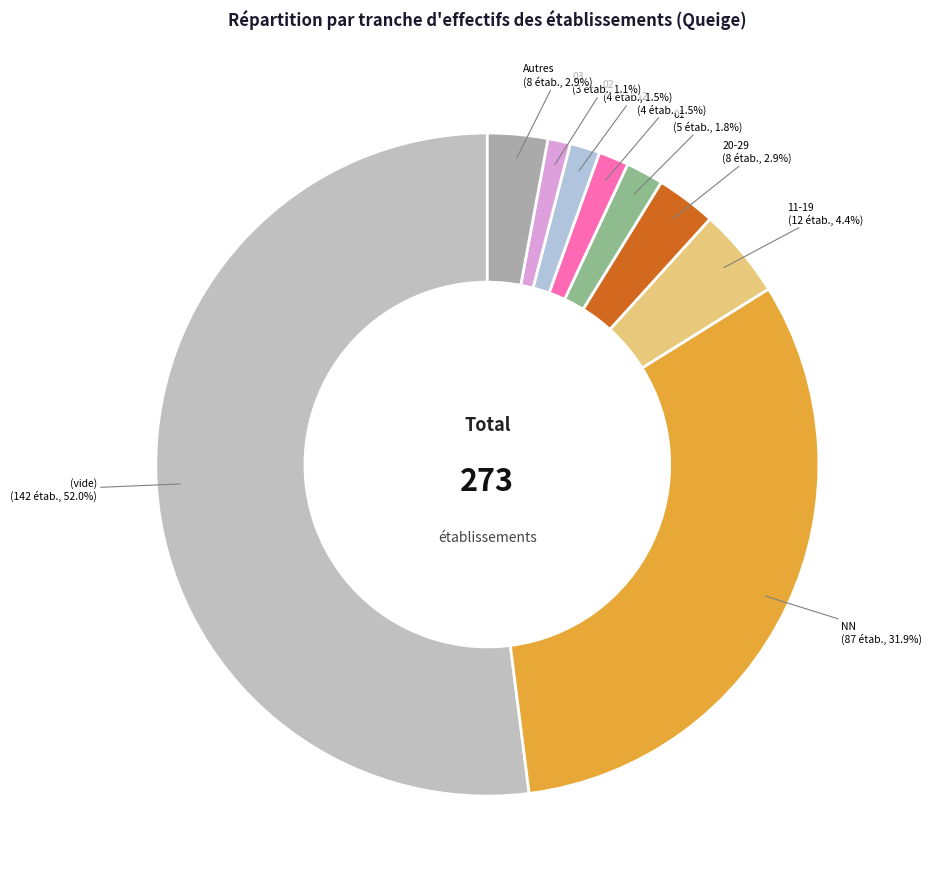

How many segments does this pie chart have?

9